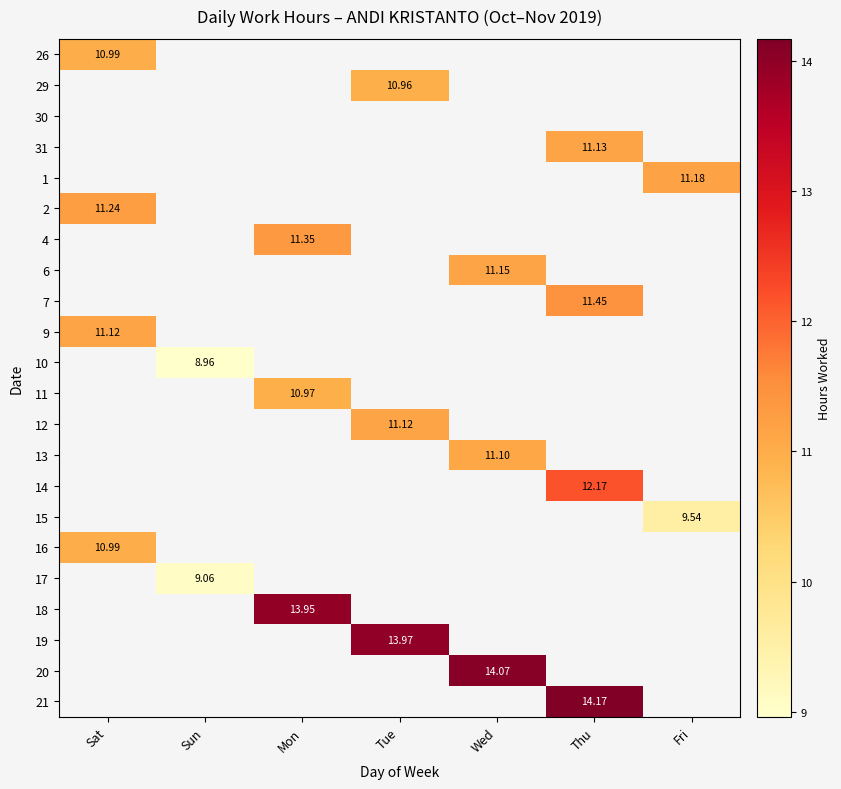

List the labels in order of 15 value, largest first.

Sat, Sun, Mon, Tue, Wed, Thu, Fri